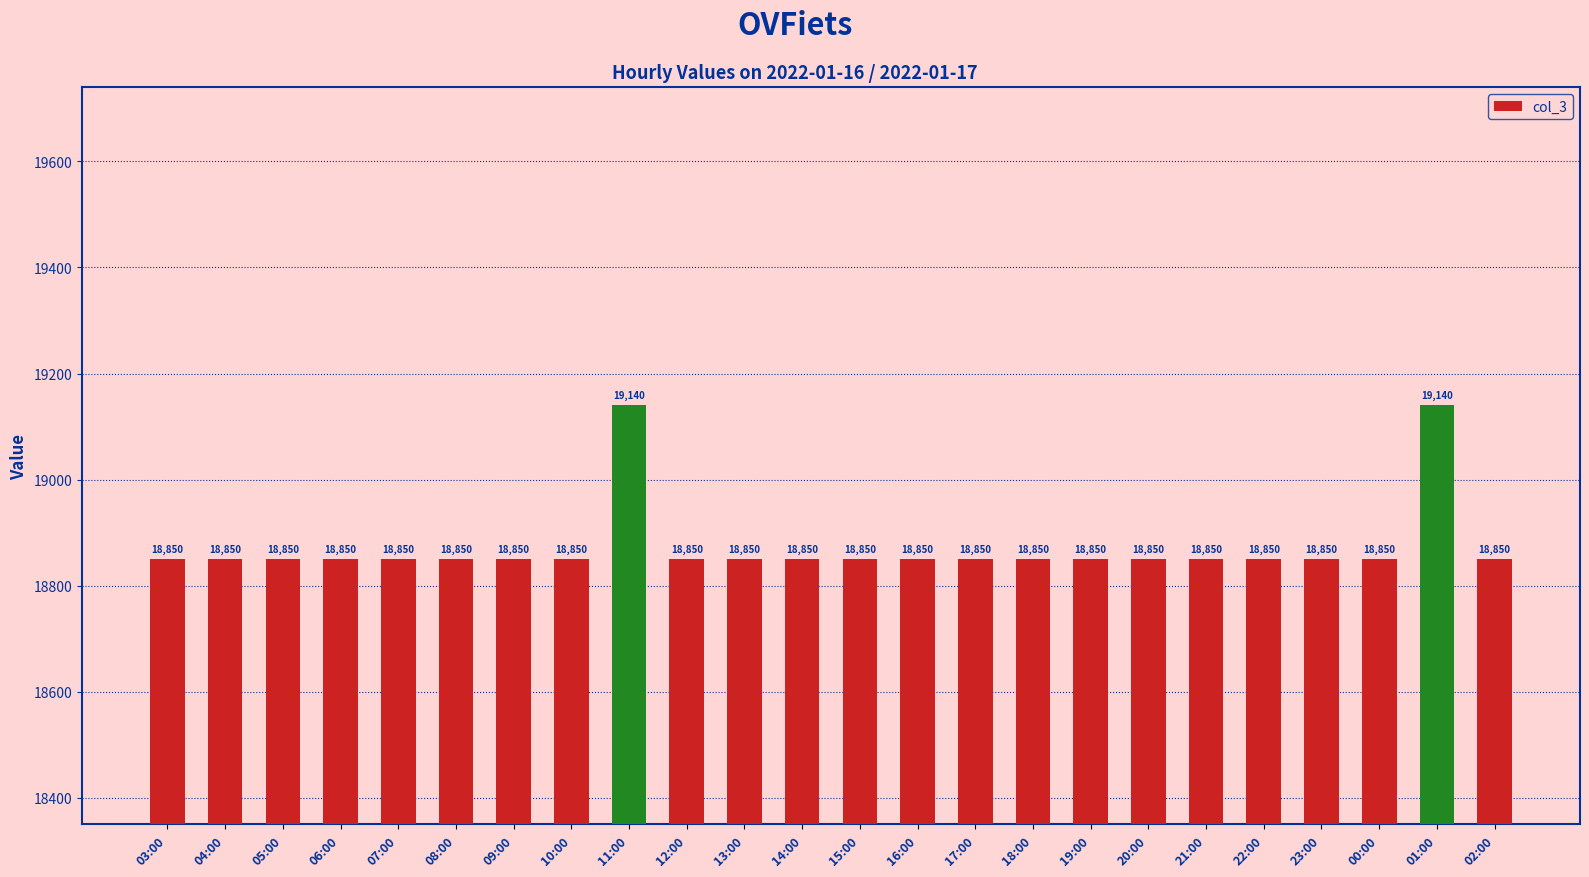

What is the value of the 11th bar from the left?

18850